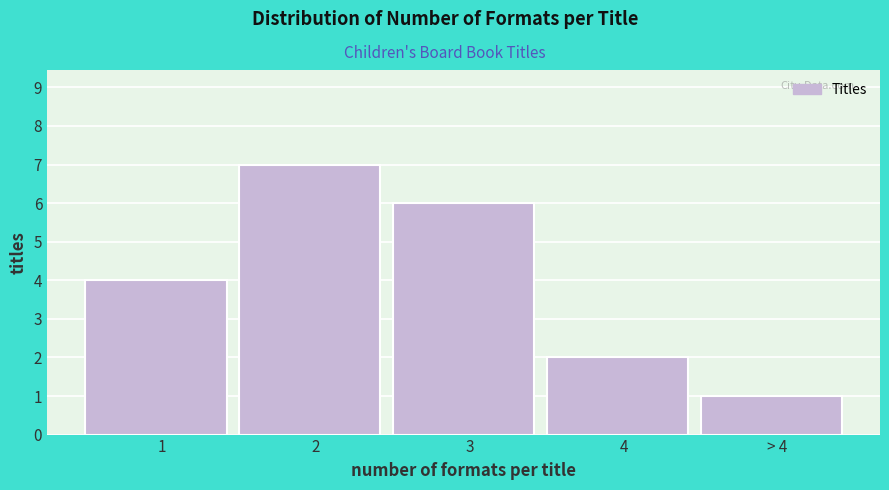

Reading left to right, list all the values displayed in this chart.

4	7	6	2	1